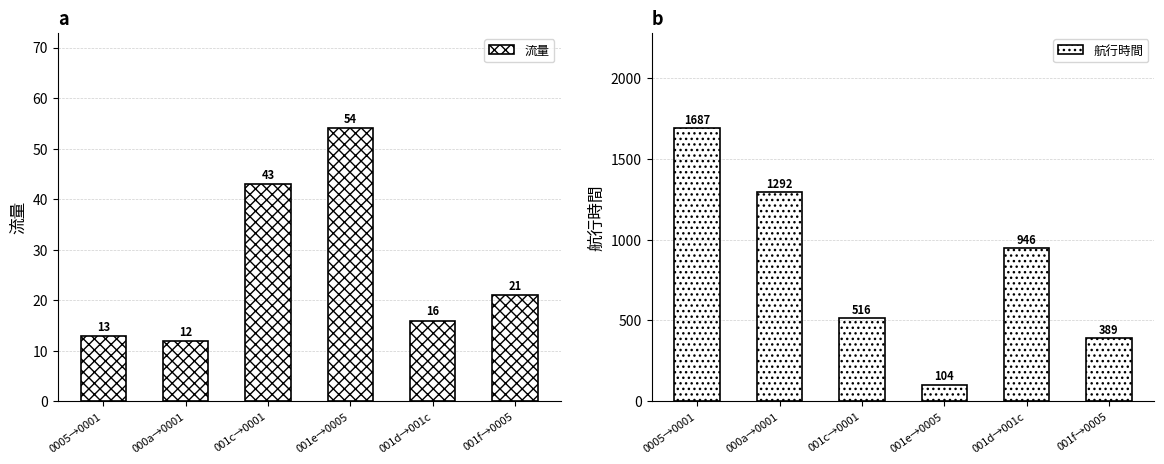

What is the smallest value displayed?

12